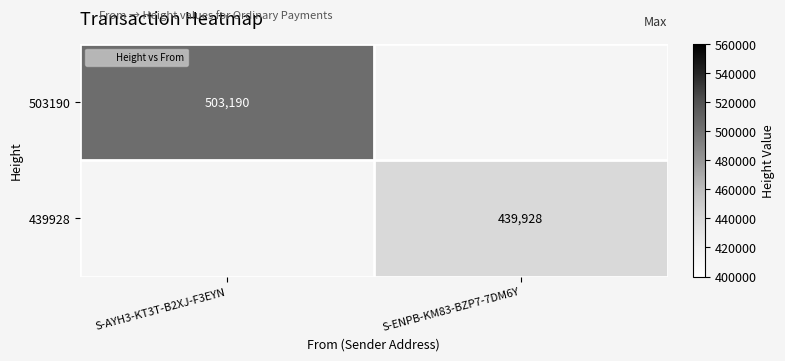

Which label corresponds to the smallest value in the chart?

S-ENPB-KM83-BZP7-7DM6Y